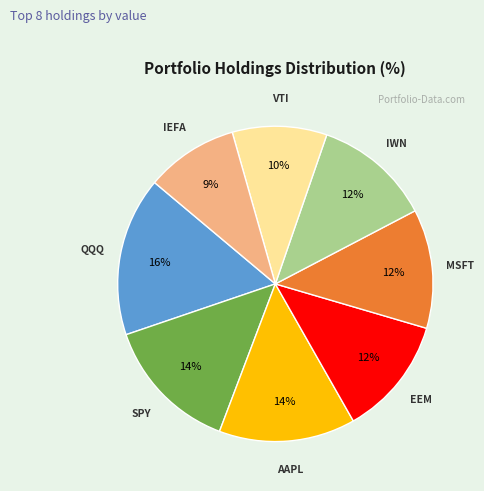

To the nearest percent, what is the average slice percentage?

12%